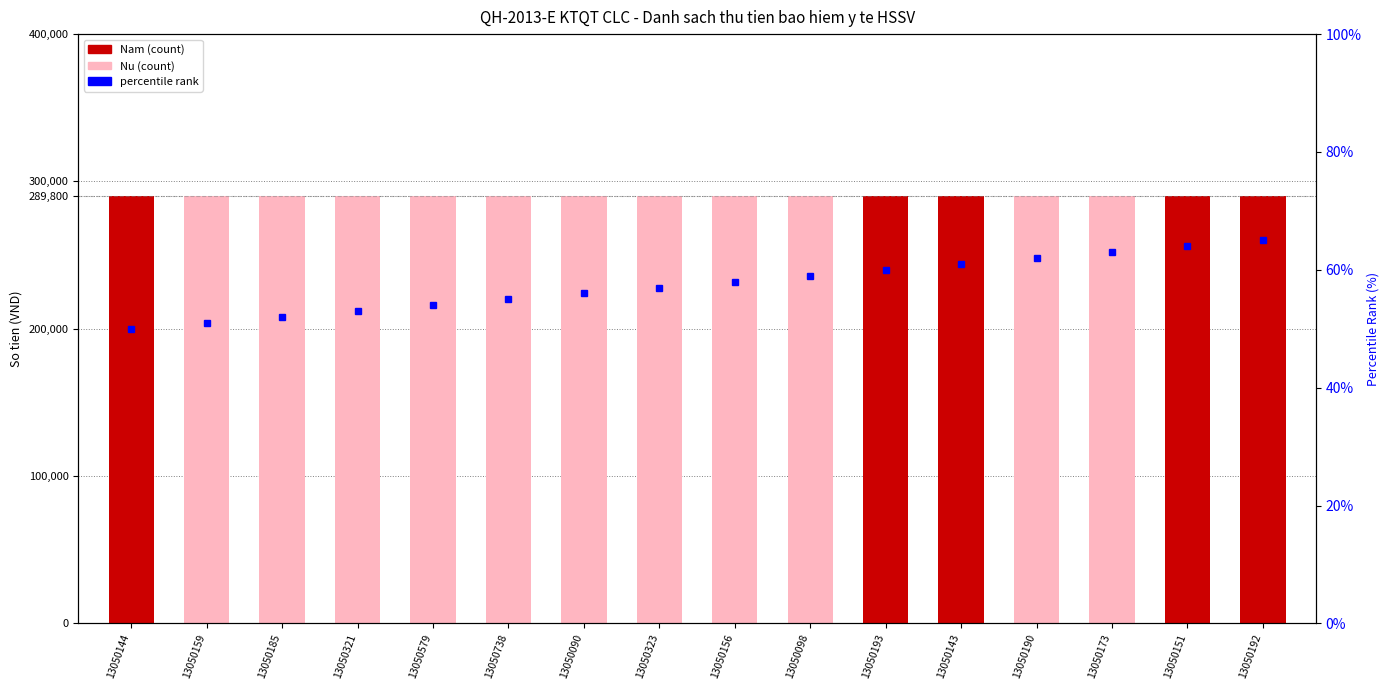

What is the smallest value displayed?

50